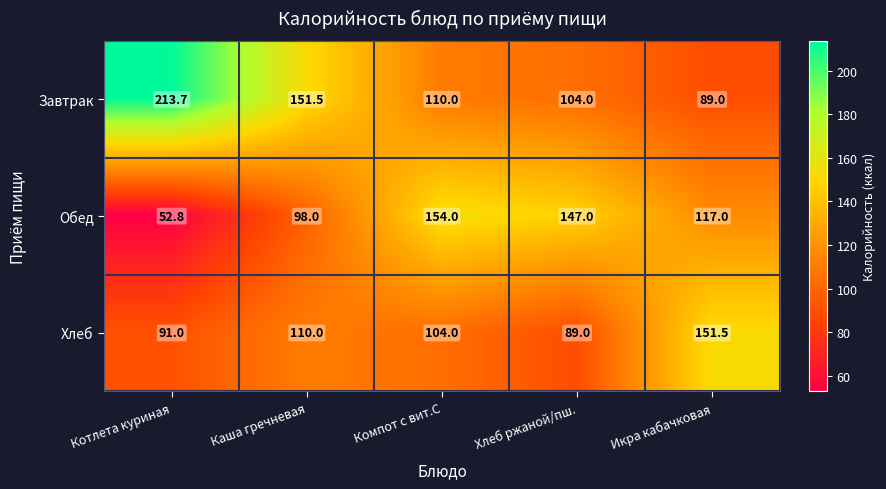

Which series has the largest range (max minus min)?

Завтрак